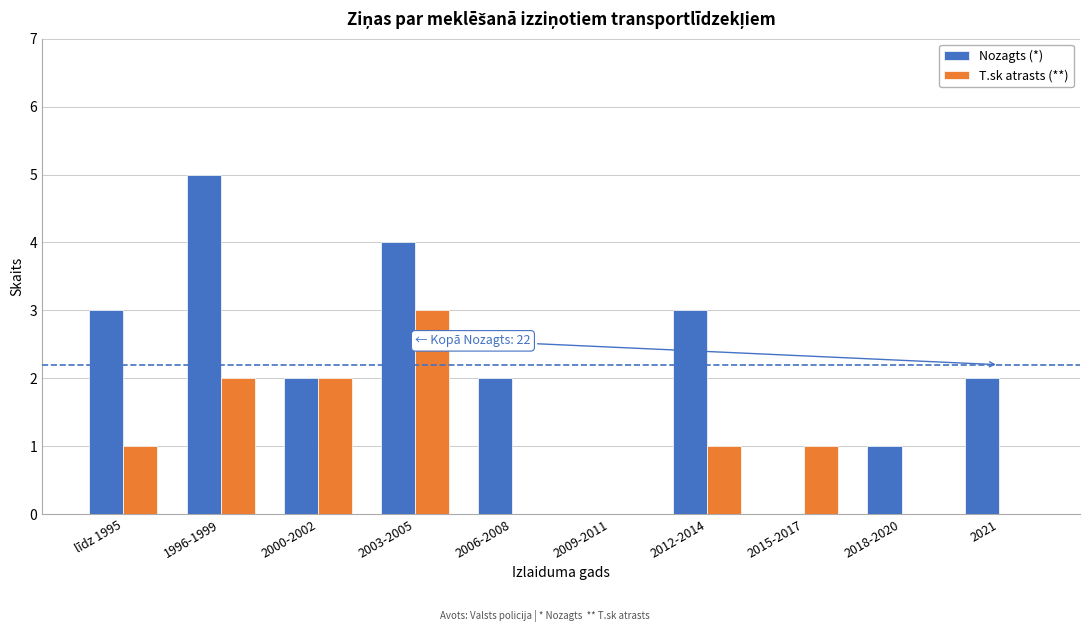

Reading right to left, extract all data points from this chart.

Nozagts (*): 2021=2	2018-2020=1	2015-2017=0	2012-2014=3	2009-2011=0	2006-2008=2	2003-2005=4	2000-2002=2	1996-1999=5	līdz 1995=3
T.sk atrasts (**): 2021=0	2018-2020=0	2015-2017=1	2012-2014=1	2009-2011=0	2006-2008=0	2003-2005=3	2000-2002=2	1996-1999=2	līdz 1995=1